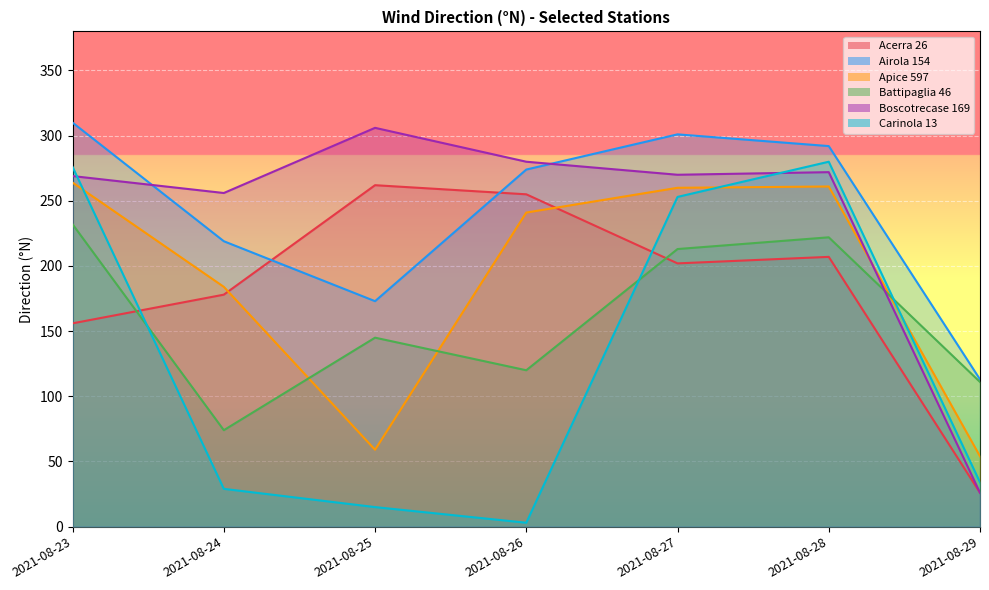

What is the maximum value for Airola 154?

310